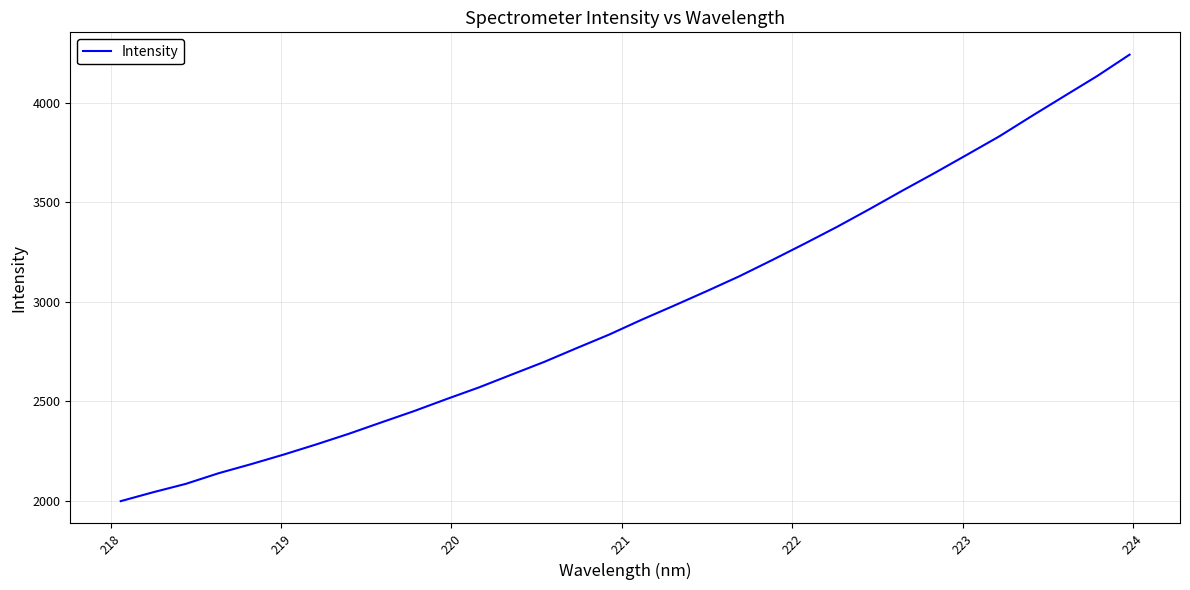

What is the minimum value shown in the chart?

1999.1